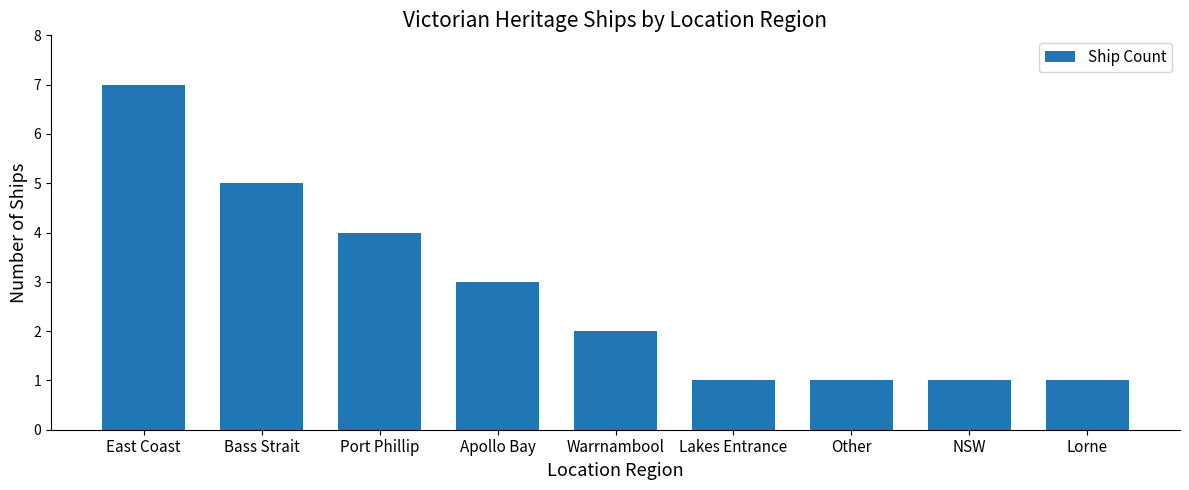

Are the bars grouped side by side (vs. stacked)?

No